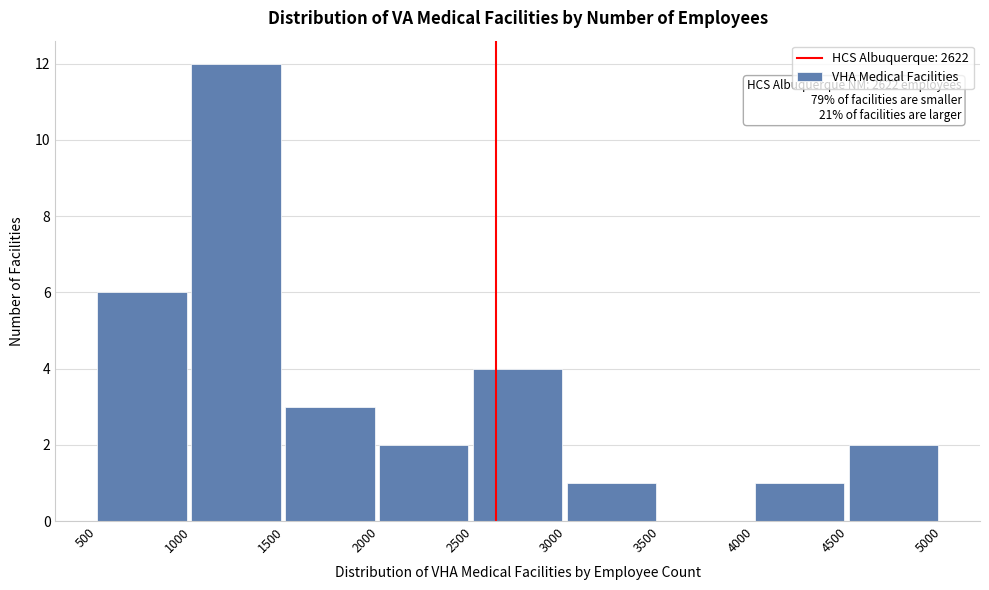

Over which range of the x-axis is the bar tallest?

1000 to 1500